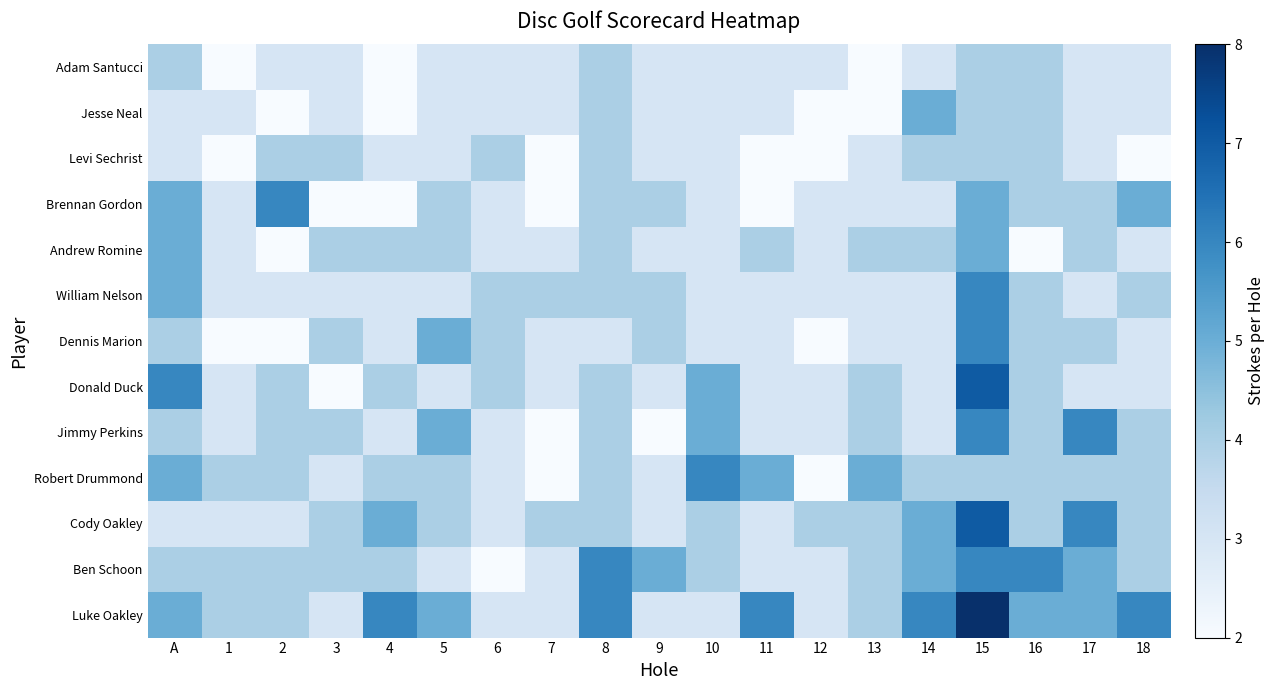

Which series has the largest total across all categories?

Luke Oakley